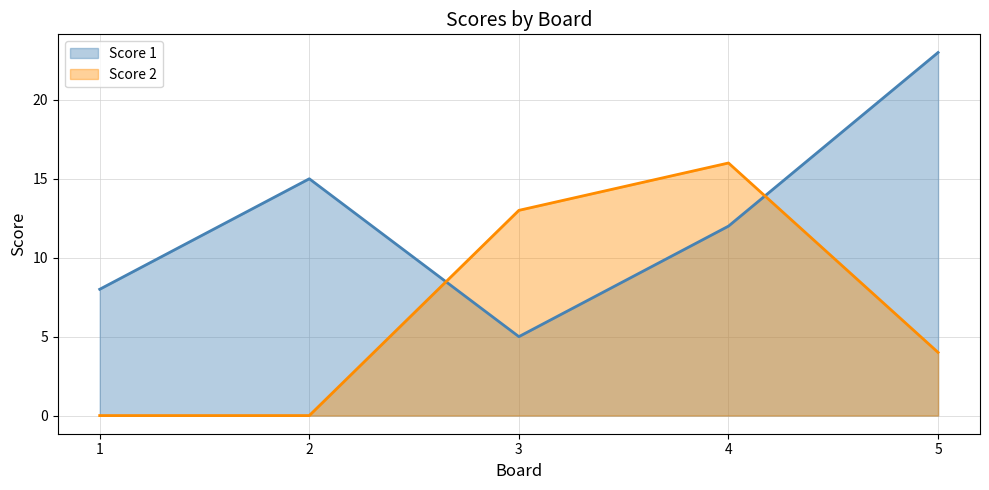

What is the approximate value of Score 1 at 5?

23